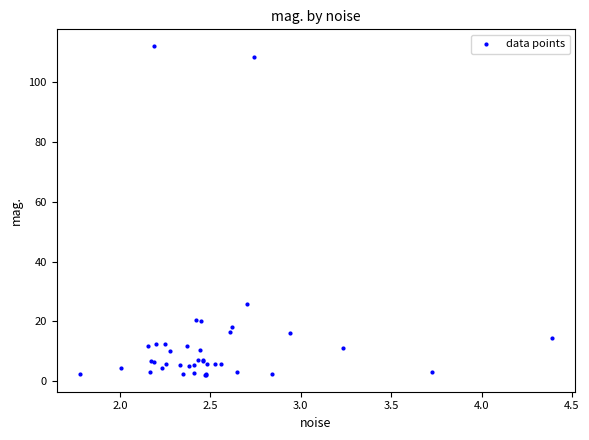

What Y value in the scatter plot is closest to 57?

25.7